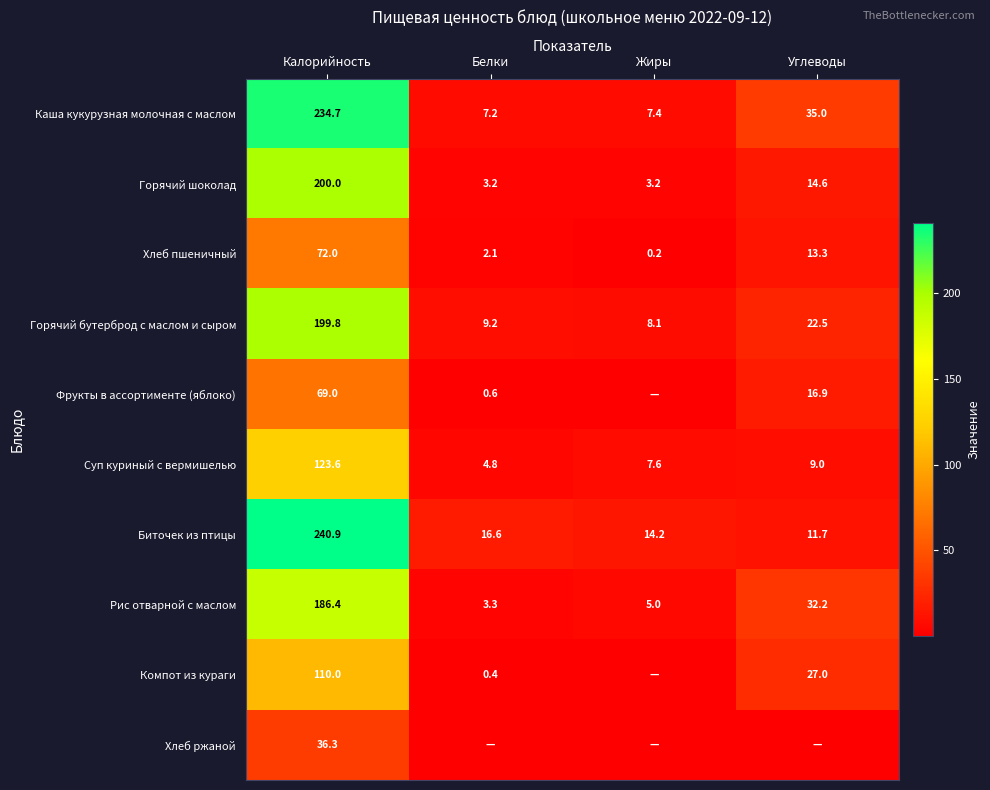

At which category is the sum across all series the highest?

Калорийность